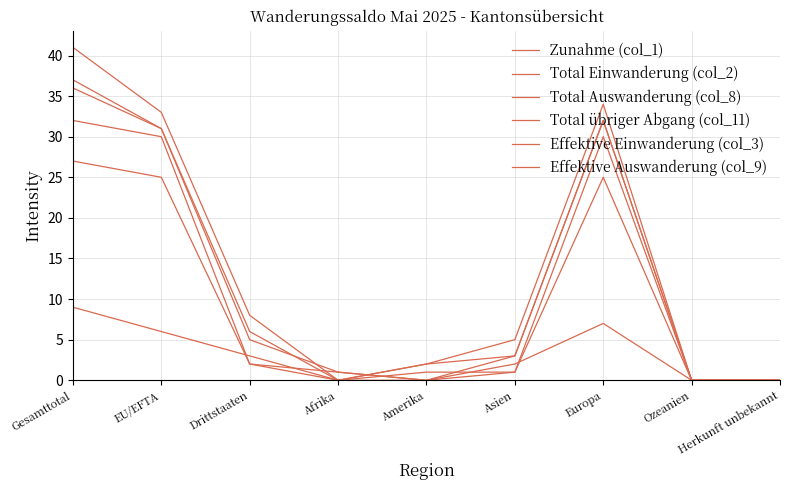

What is the label of the 4th point from the right?

Asien